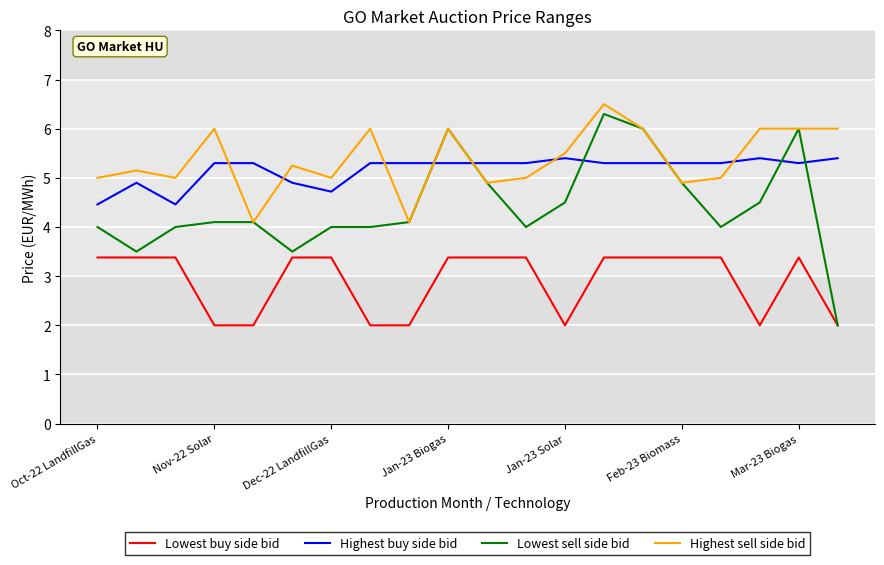

Which series has the widest spread of values?

Lowest sell side bid